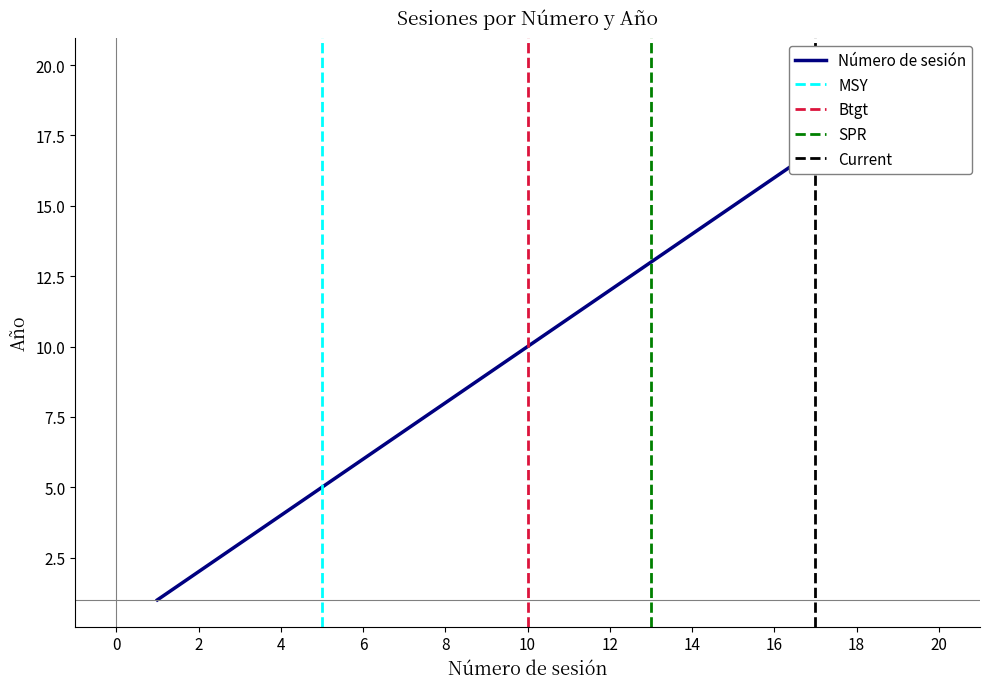

True or false: the data has more than 2 interior local peaks.

False